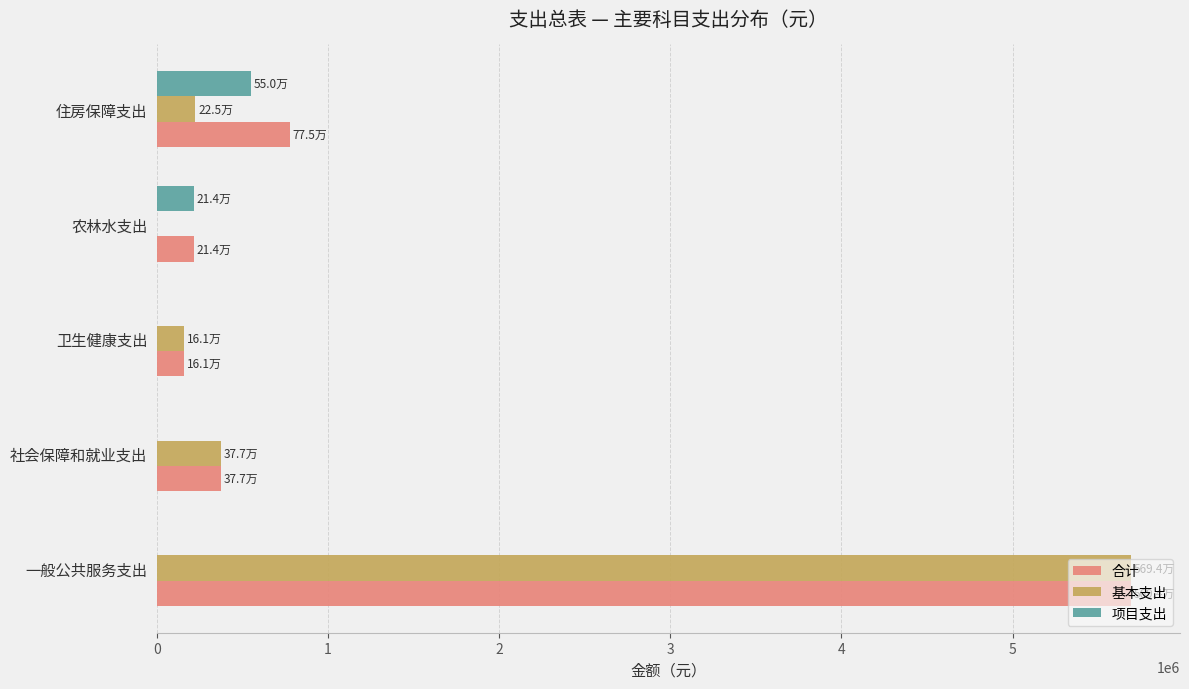

Between 一般公共服务支出 and 住房保障支出, which series saw the biggest shift?

基本支出